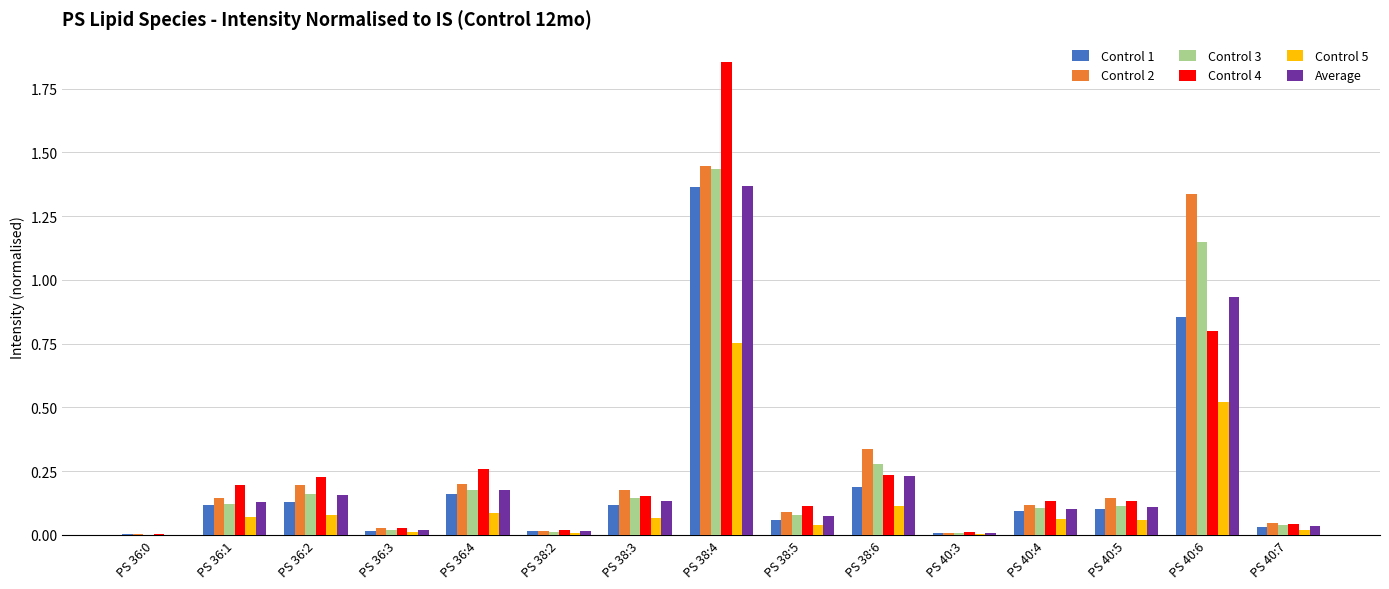

How many groups of bars are there?

15